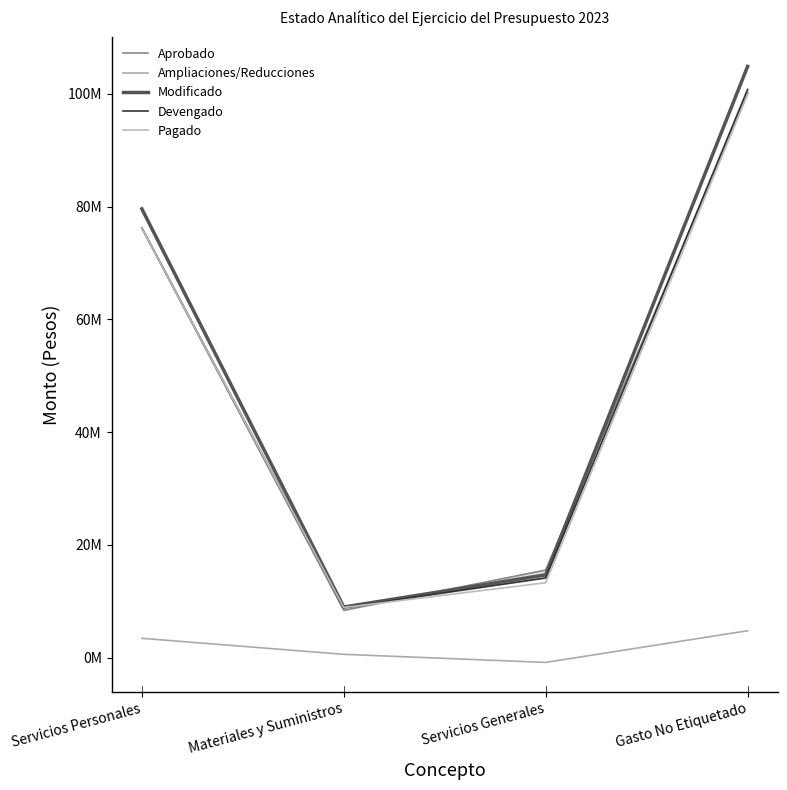

At which label does Aprobado first exceed 76199276?

Gasto No Etiquetado